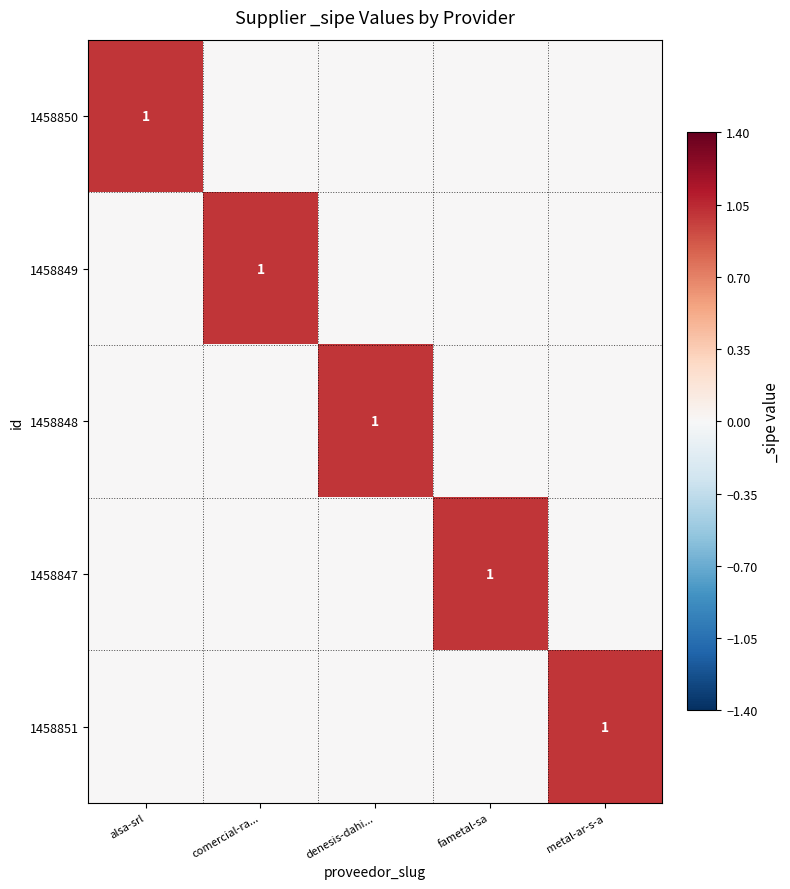

Is it true that 1458850 equals 0 at alsa-srl?

False